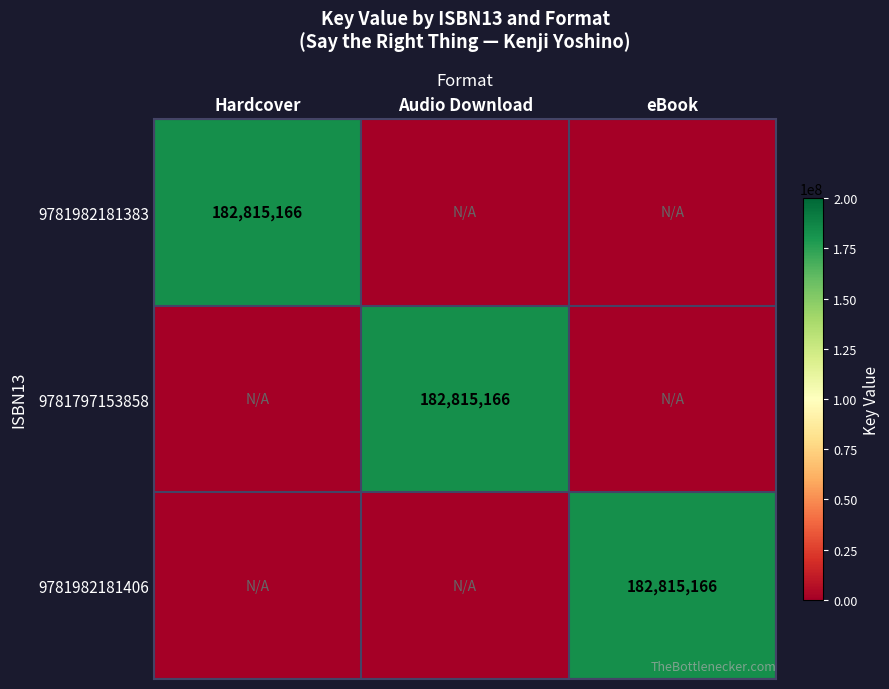

The 9781982181383 series shows 182815166 at Hardcover. True or false?

True